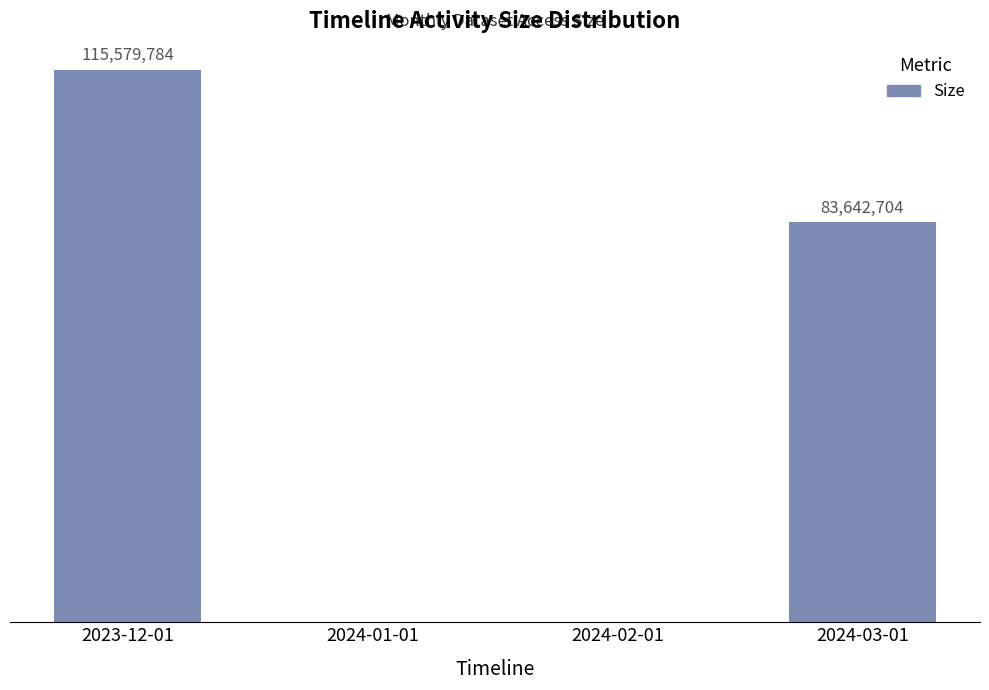

The chart shows a value of -49999898 at 2024-02-01. True or false?

False